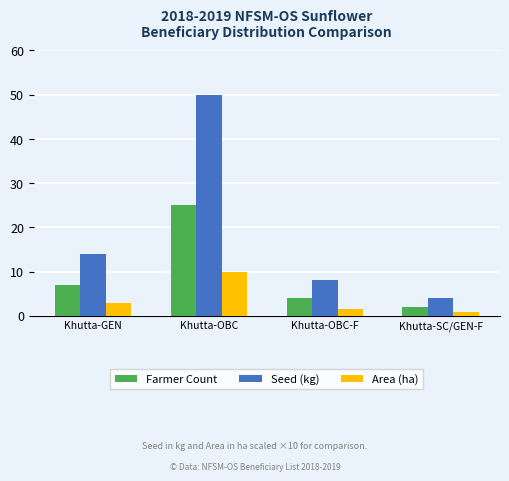

What is the approximate value of Farmer Count at Khutta-OBC-F?

4.0